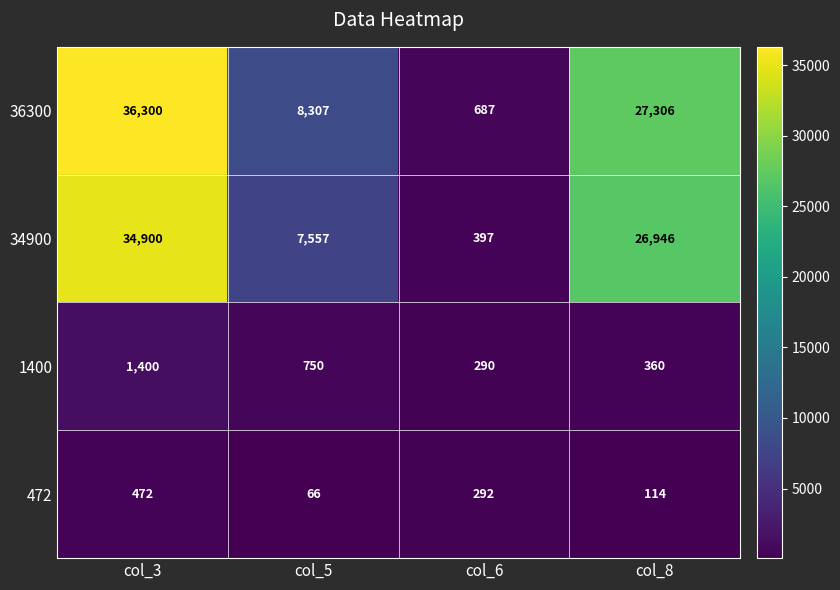

What is the greatest value displayed?

36300